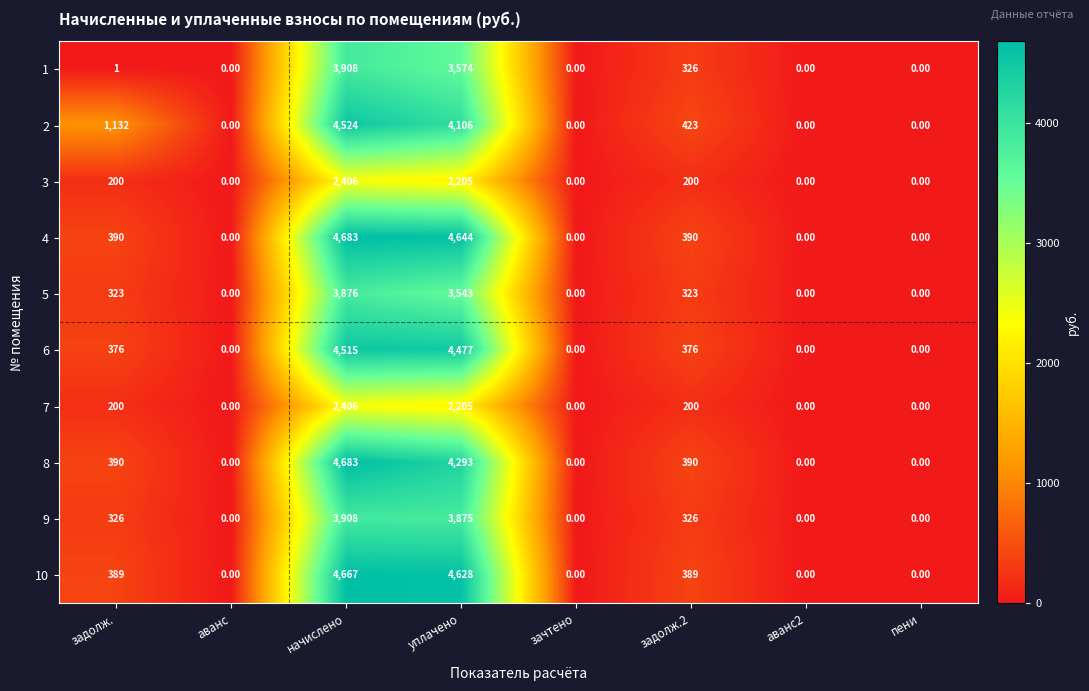

What is the difference between the highest and lowest values at задолж.2?

223